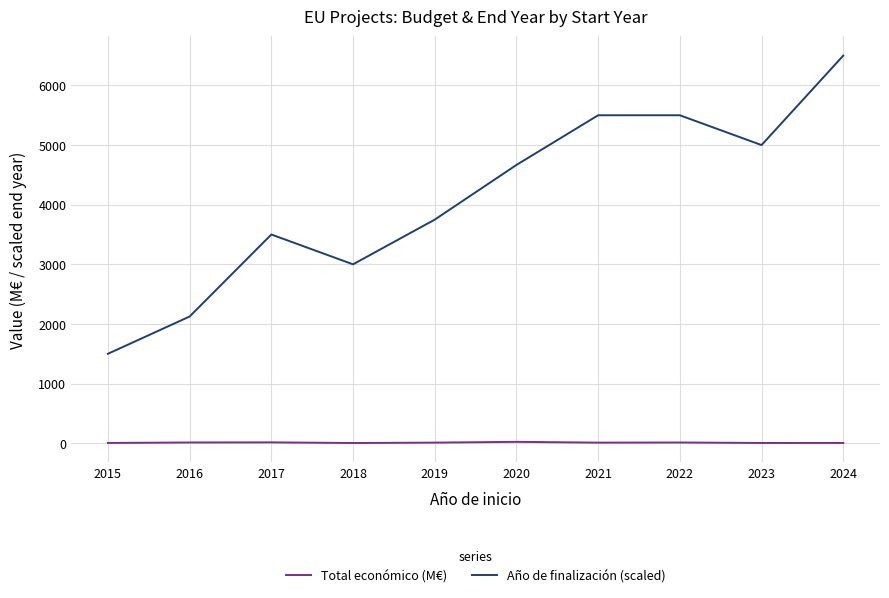

Rank the series by their average value, from lowest to highest.

Total económico (M€), Año de finalización (scaled)